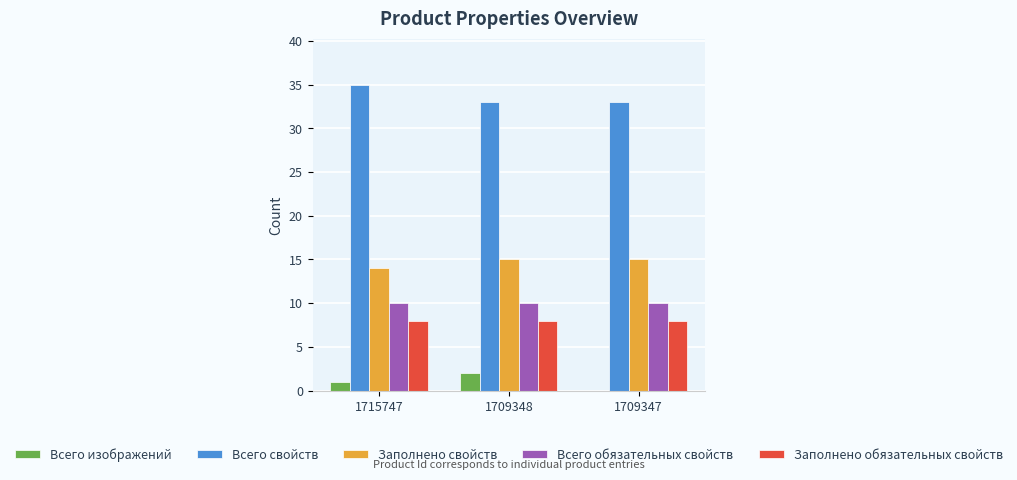

Is the value of Всего обязательных свойств at 1709347 greater than the value of Заполнено свойств at 1709348?

No